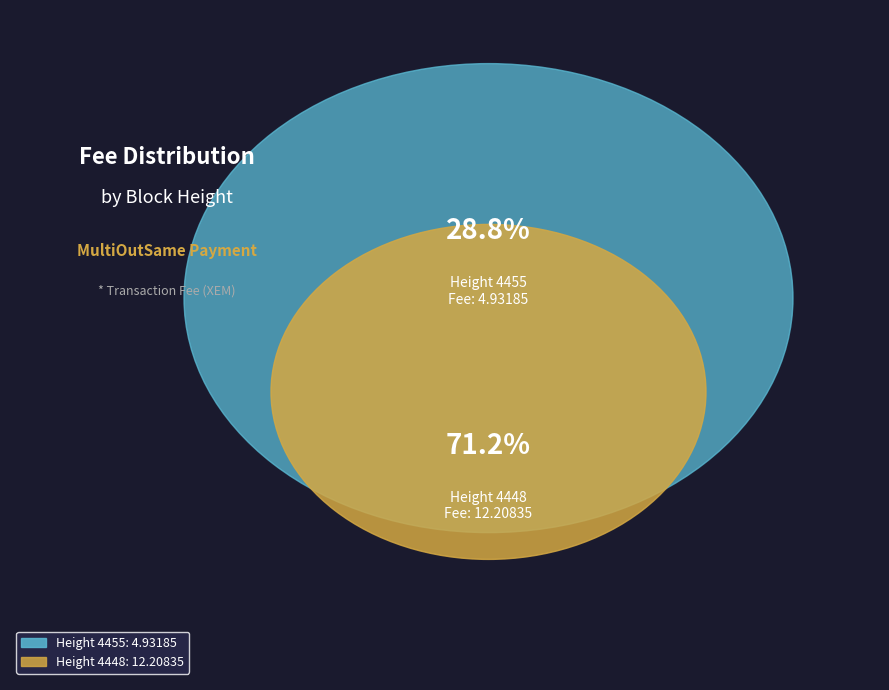

To the nearest percent, what portion does 4448 represent?

71%